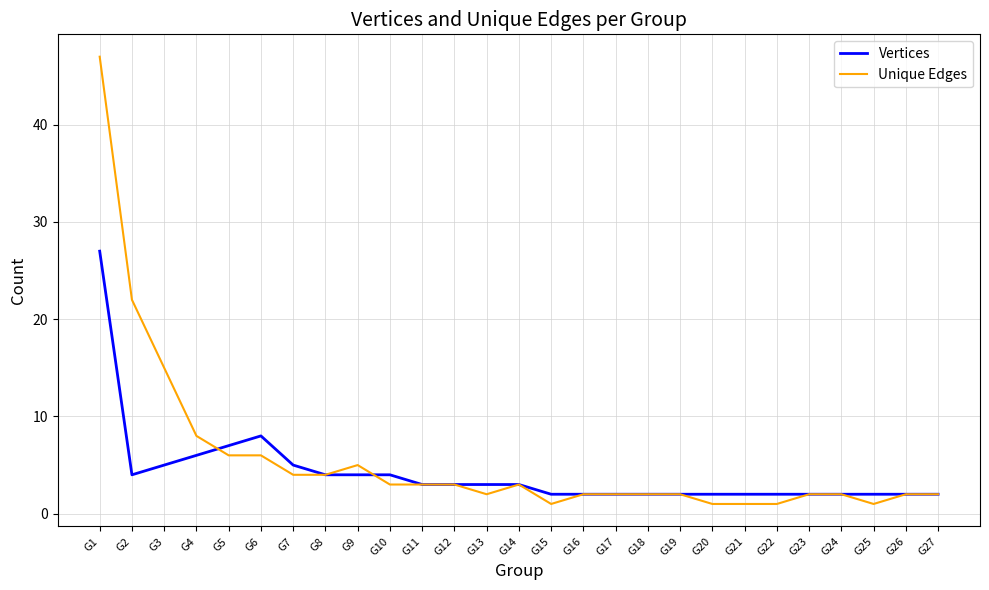

At how many categories does at least one series exceed 27?

1